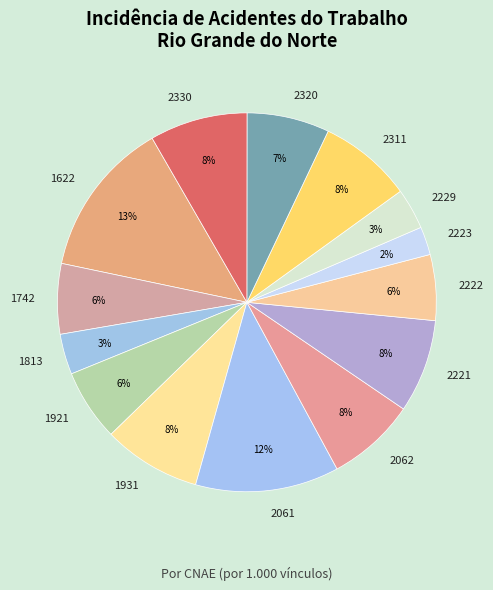

Which category has the smallest portion of the pie?

2223